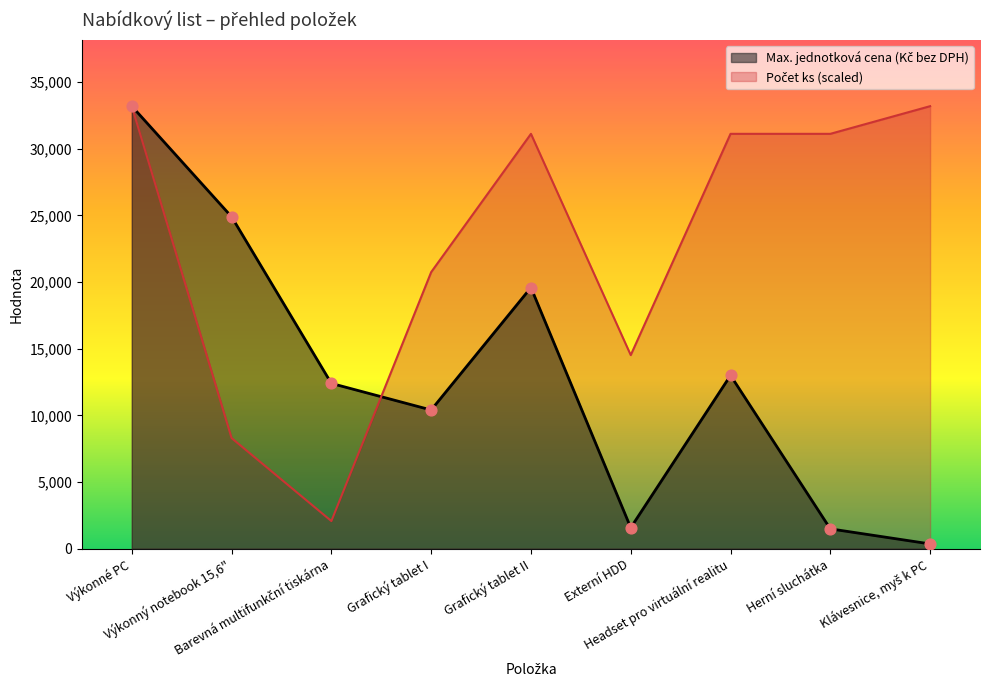

At how many categories does at least one series exceed 29581?

5